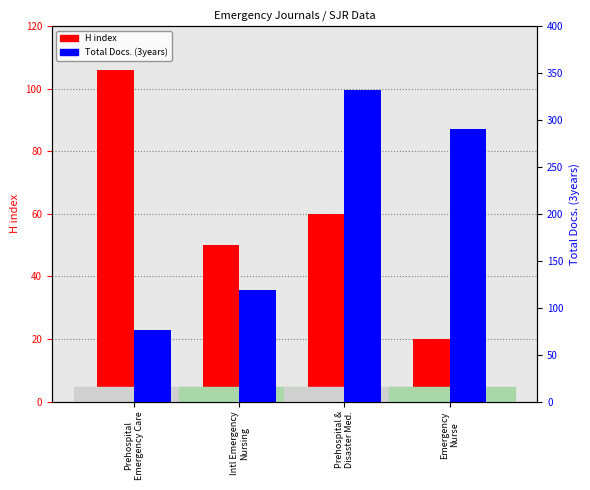

What is the sum of the H index values at Emergency
Nurse and Prehospital
Emergency Care?

126